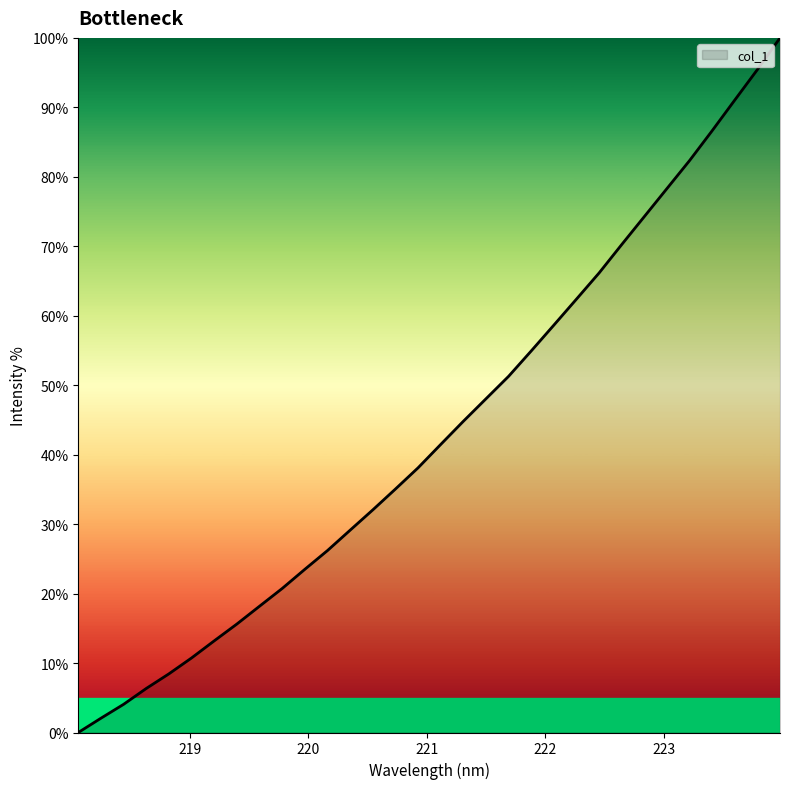

What is the difference between the maximum and minimum values?

100.0